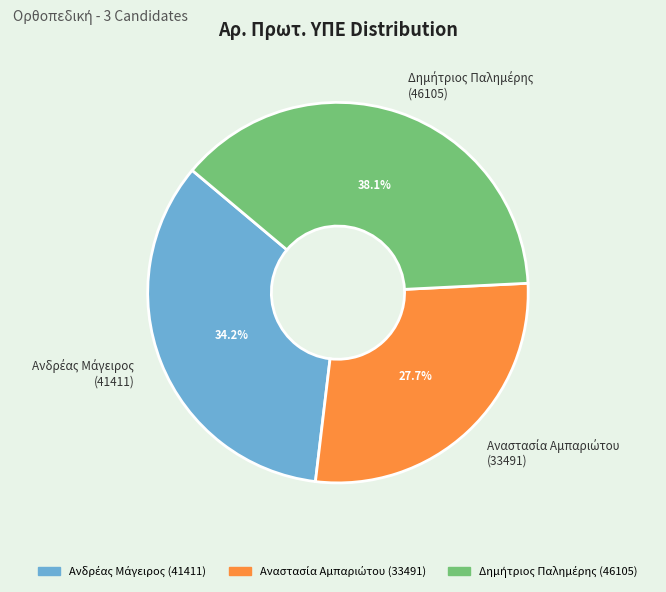

Does any single category account for the majority?

No